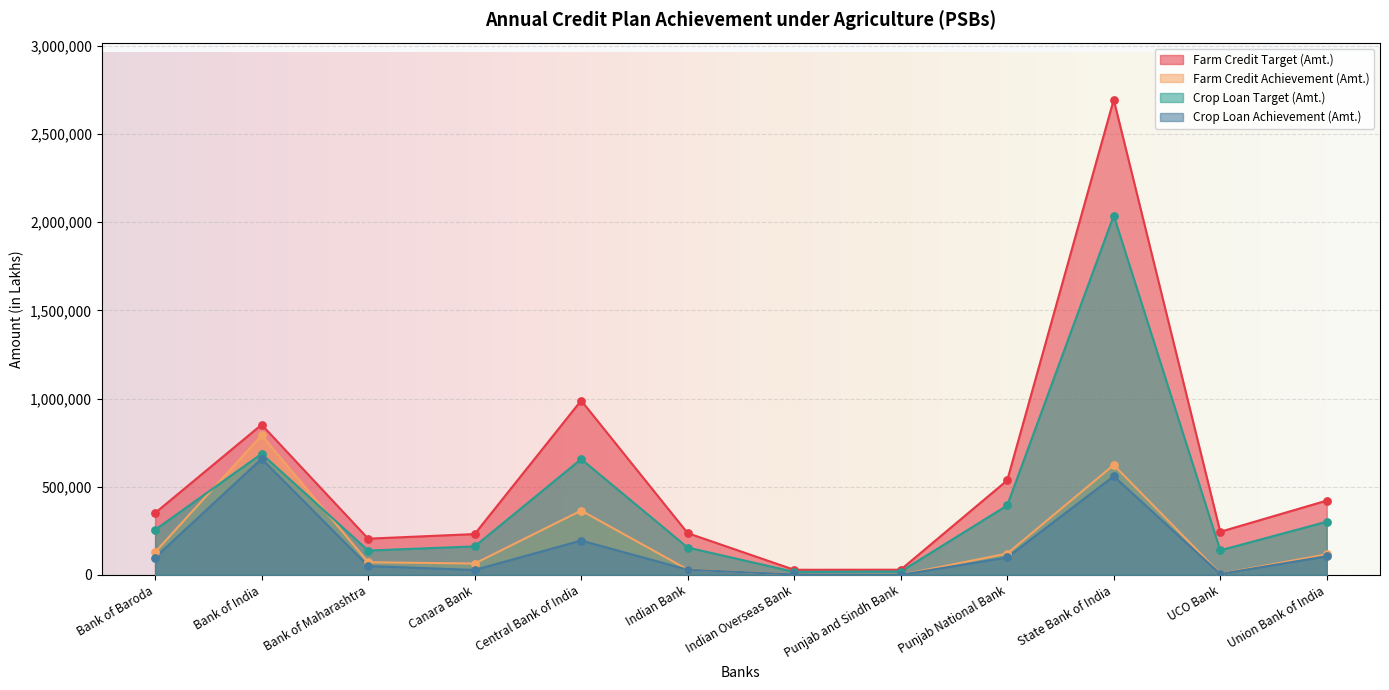

Which series has the largest Y range (max minus min)?

Farm Credit Target (Amt.)